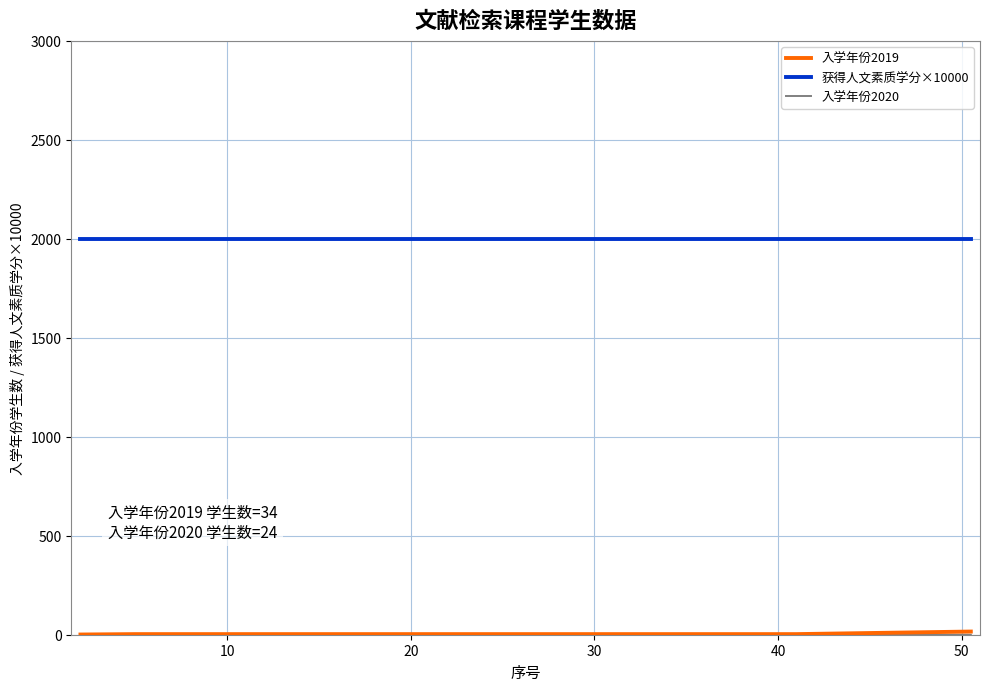

Does the chart have visible grid lines?

Yes